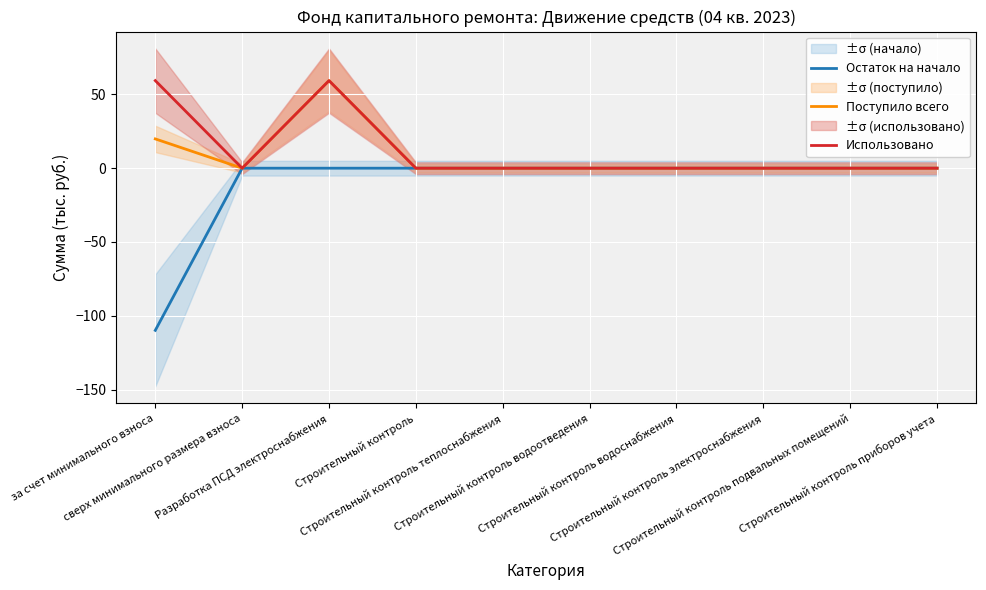

Which series changed the most between сверх минимального размера взноса and Строительный контроль электроснабжения?

Остаток на начало